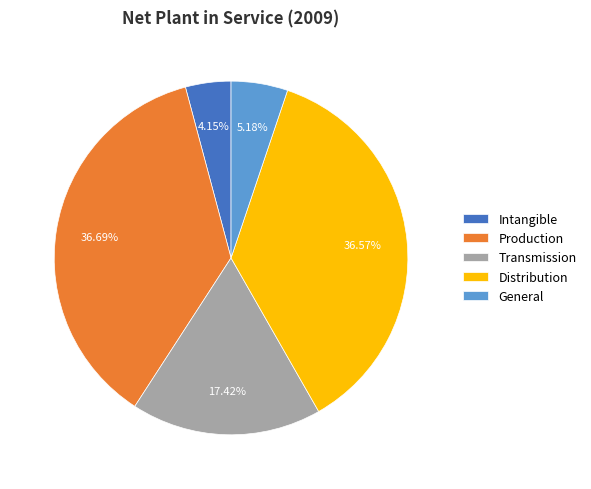

Which slice is the smallest?

Intangible